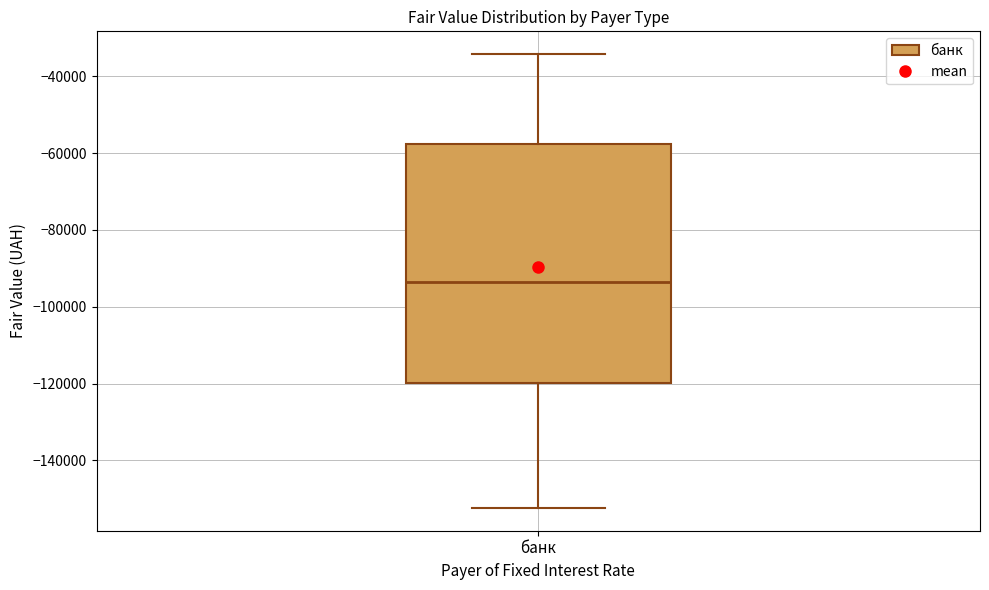

Transcribe this box plot: give where the median line is, the range the box spans, and where the two whiskers end, as read against the y-axis. The values are not printed on the chart, so give them approximately, as read against the axis.

median -94000, box -120000 to -58000, whiskers -152000 to -34000